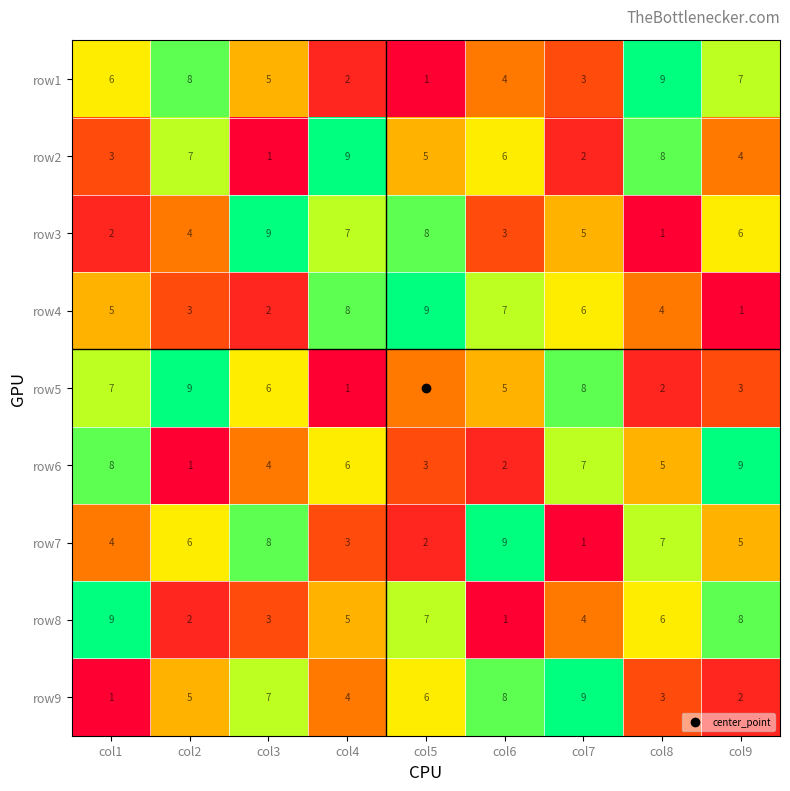

Which series changed the most between col2 and col8?

row5